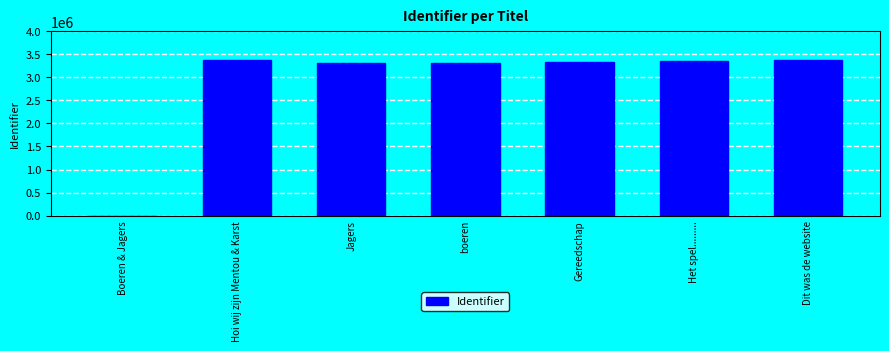

Are the bars horizontal?

No